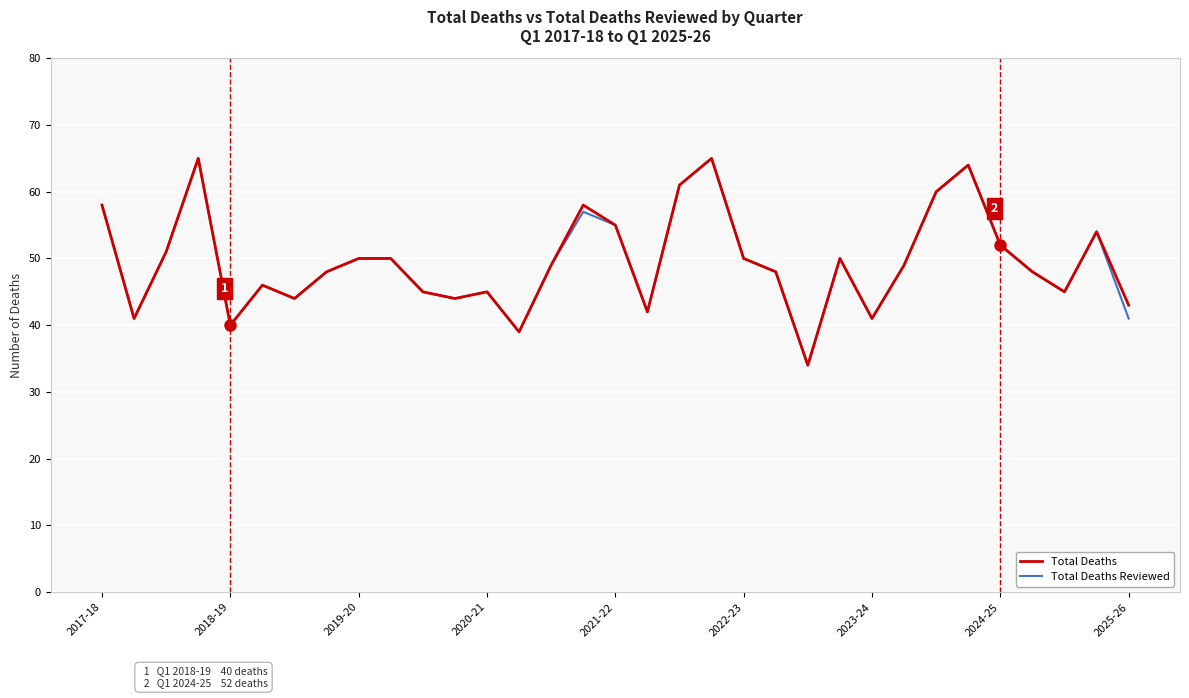

What is the greatest value displayed?

65